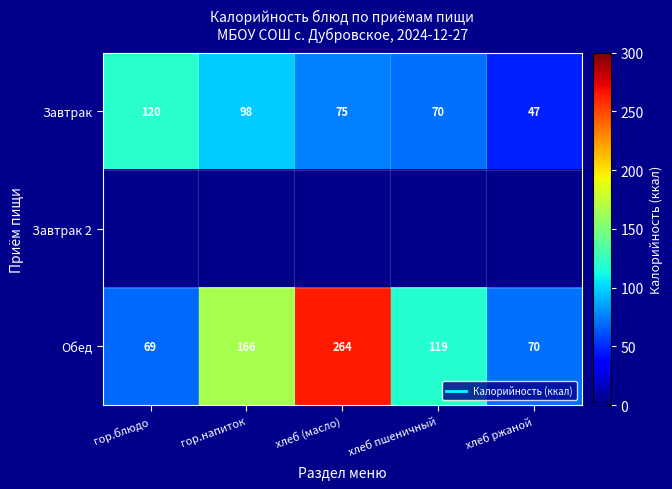

At how many categories does at least one series exceed 223?

1